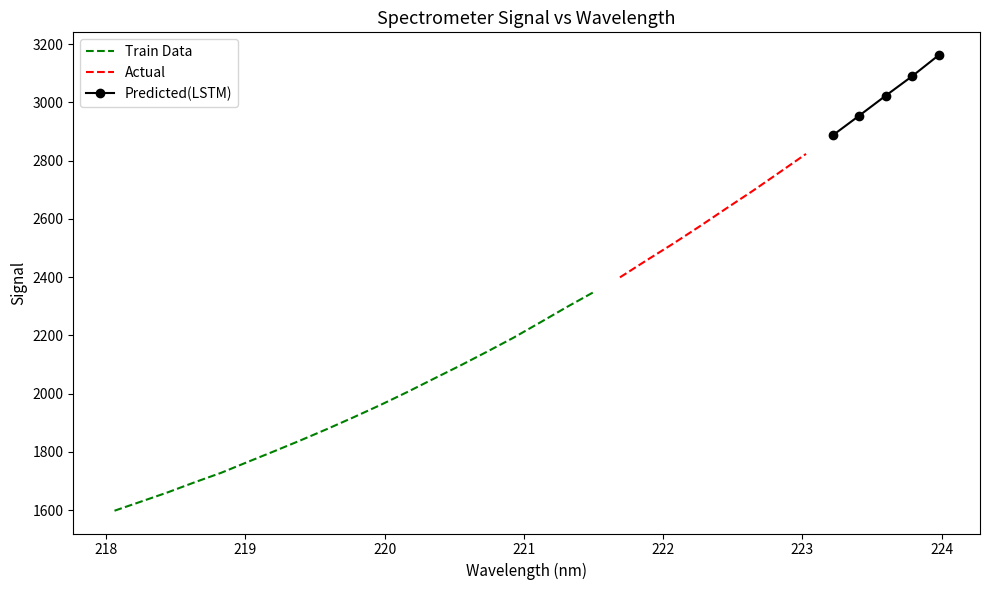

What is the smallest value displayed?

1598.2